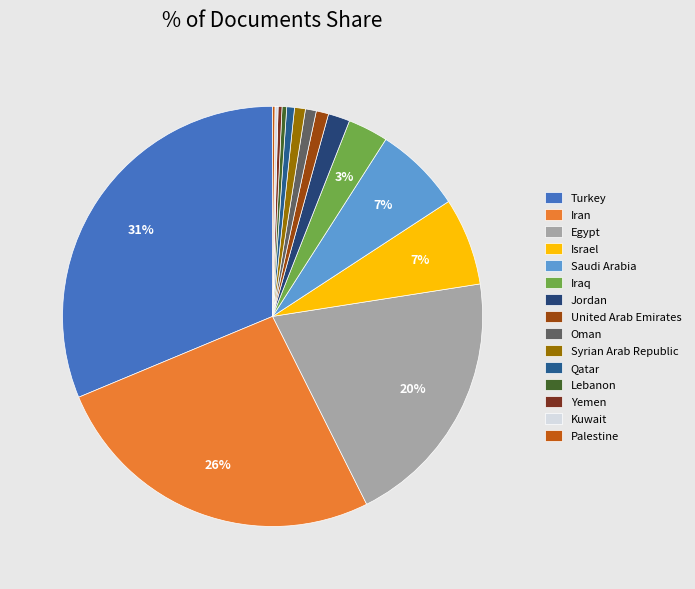

What is the total percentage of Yemen and Syrian Arab Republic?

1.1%